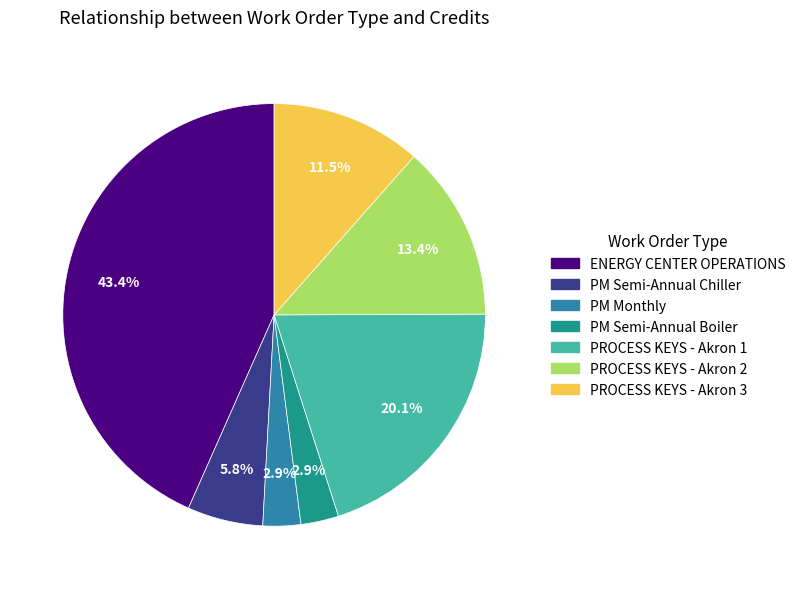

Is there a majority slice in this chart?

No